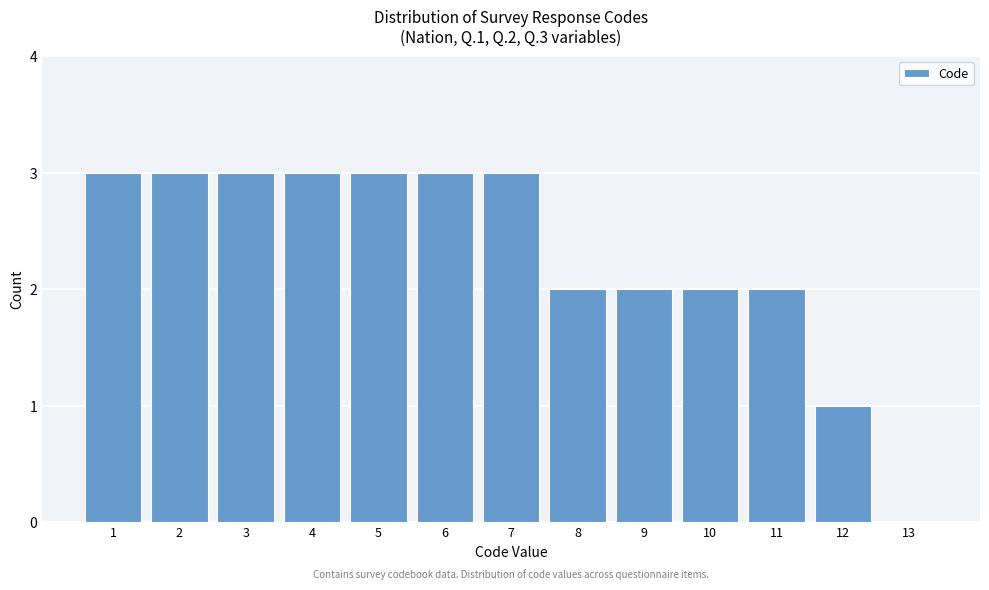

Reading left to right, transcribe this chart: for each bar, give the range it covers on the x-axis and its height. The values are not printed on the chart, so give them approximately, as read against the axis.

0.5 to 1.5: 3
1.5 to 2.5: 3
2.5 to 3.5: 3
3.5 to 4.5: 3
4.5 to 5.5: 3
5.5 to 6.5: 3
6.5 to 7.5: 3
7.5 to 8.5: 2
8.5 to 9.5: 2
9.5 to 10.5: 2
10.5 to 11.5: 2
11.5 to 12.5: 1
12.5 to 13.5: 0